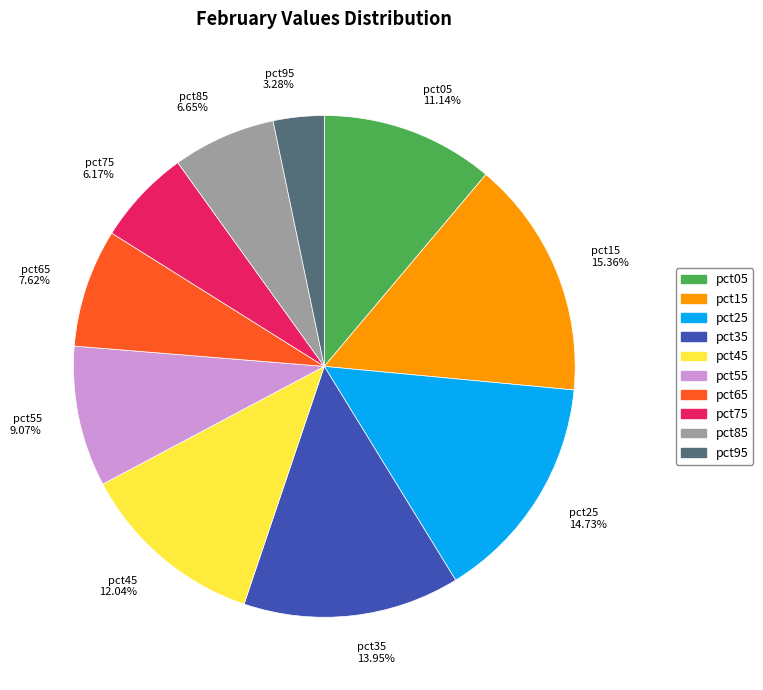

How many segments does this pie chart have?

10